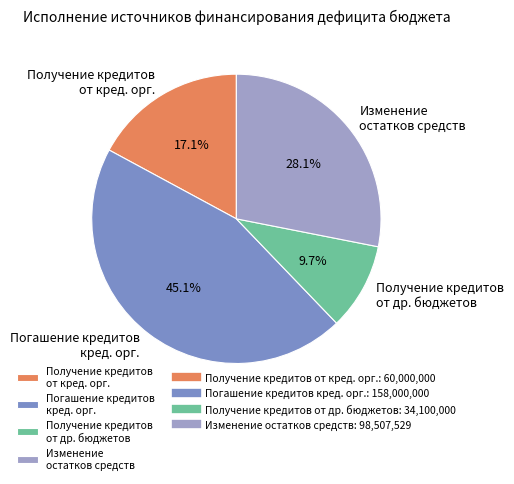

Which slice is the smallest?

Получение кредитов от др. бюджетов